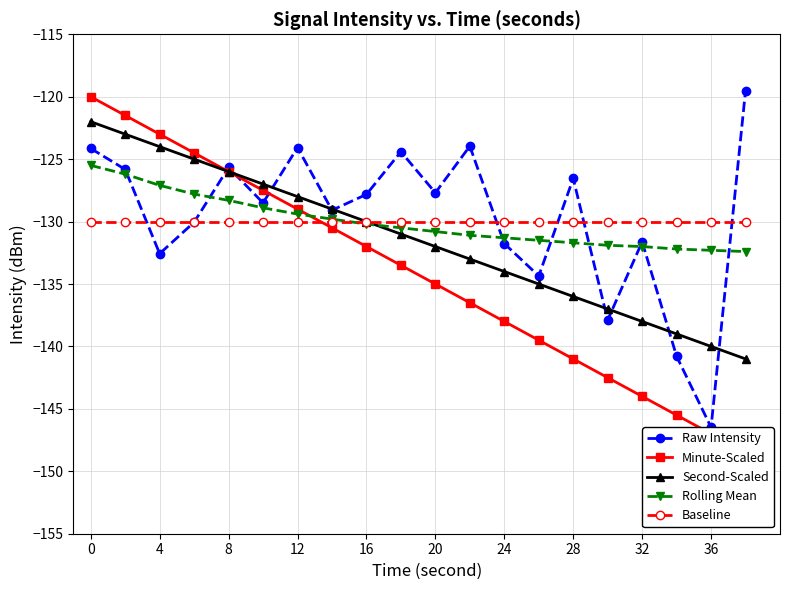

At 4, list the series in order from largest to smallest.

Minute-Scaled, Second-Scaled, Raw Intensity, Rolling Mean, Baseline